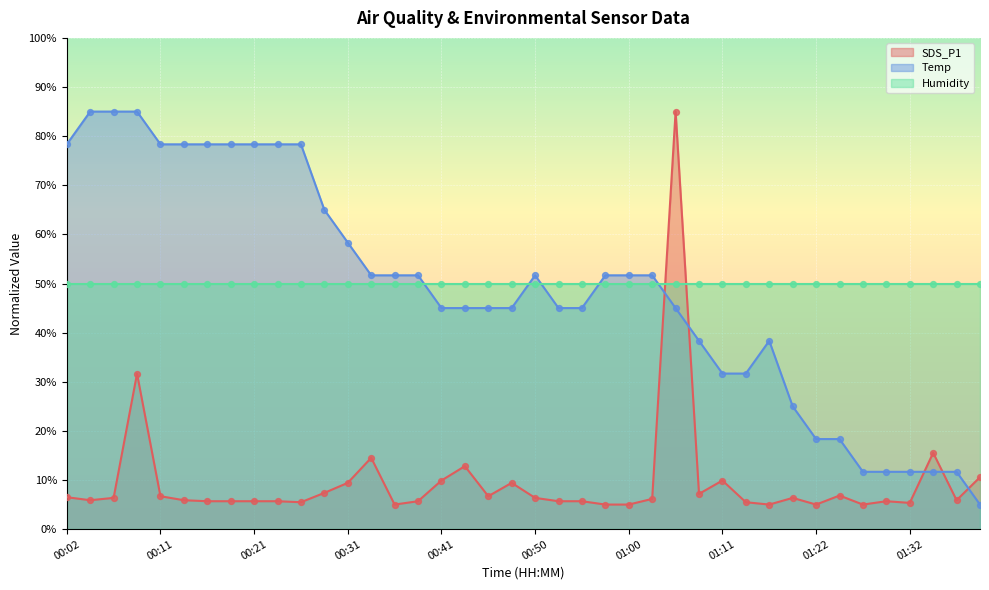

How many times do SDS_P1 and Temp cross each other?

5